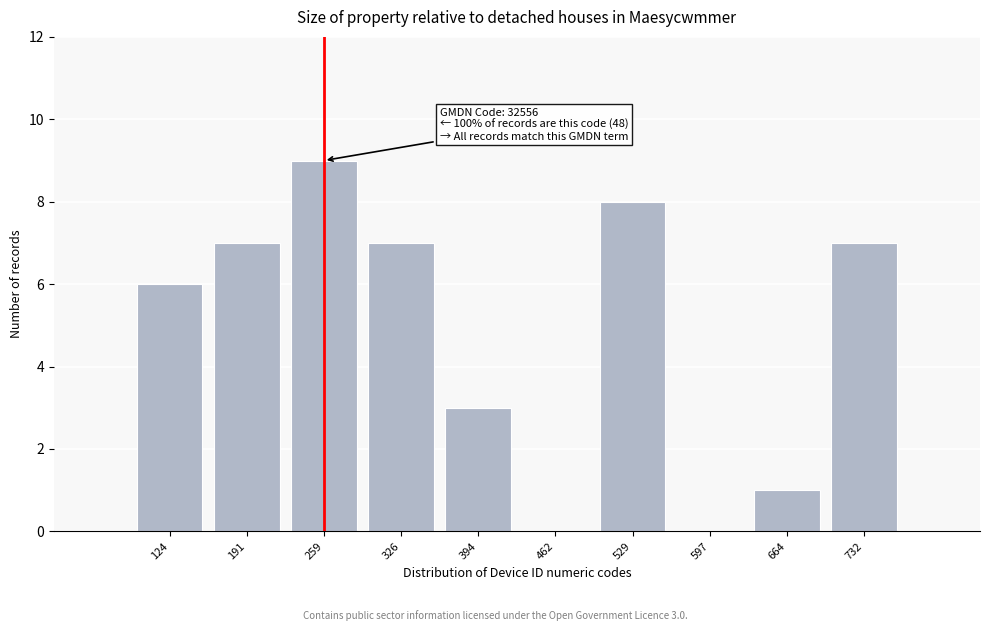

The value at 124 is 6. True or false?

True